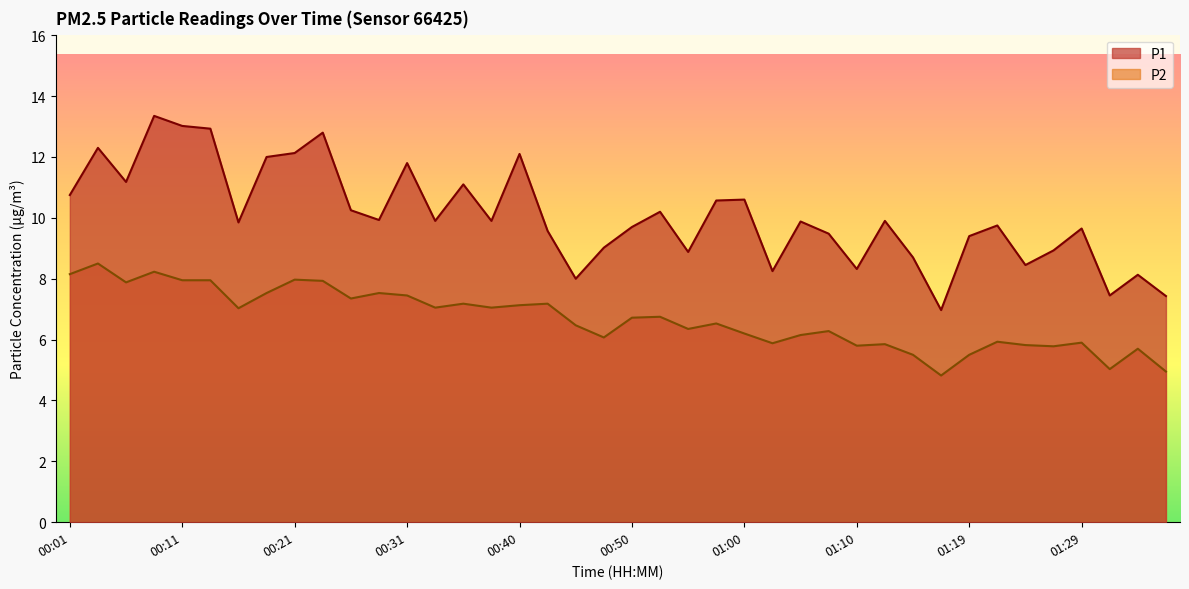

Where is the first local minimum for P1?

00:06